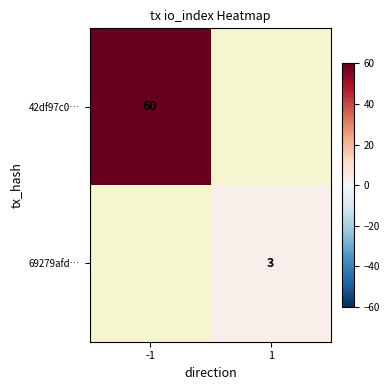

Is it true that 42df97c0… equals 17 at -1?

False